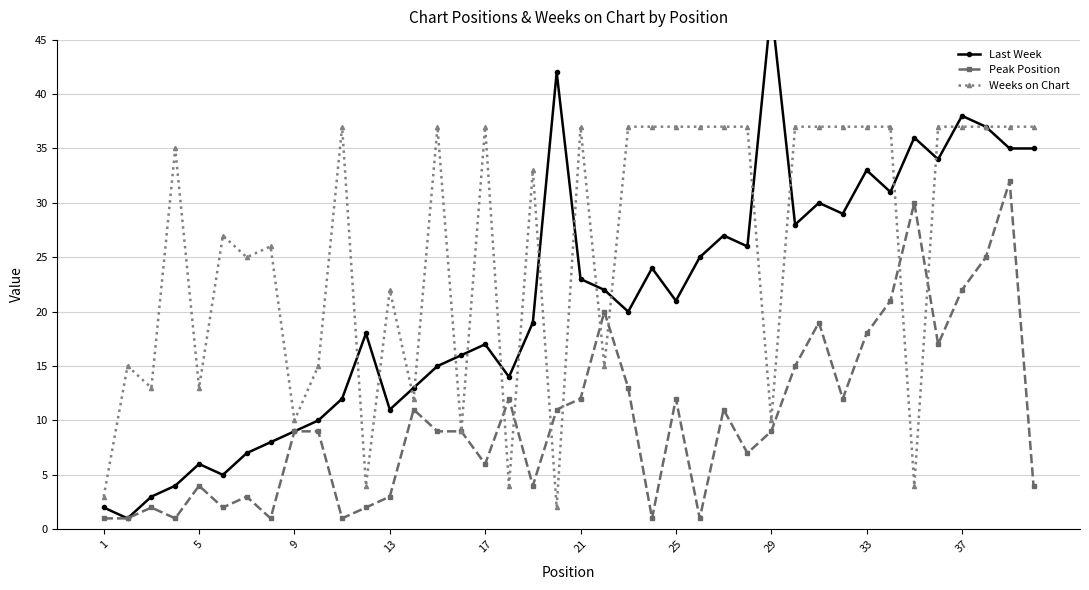

The Weeks on Chart series shows 65 at 25. True or false?

False